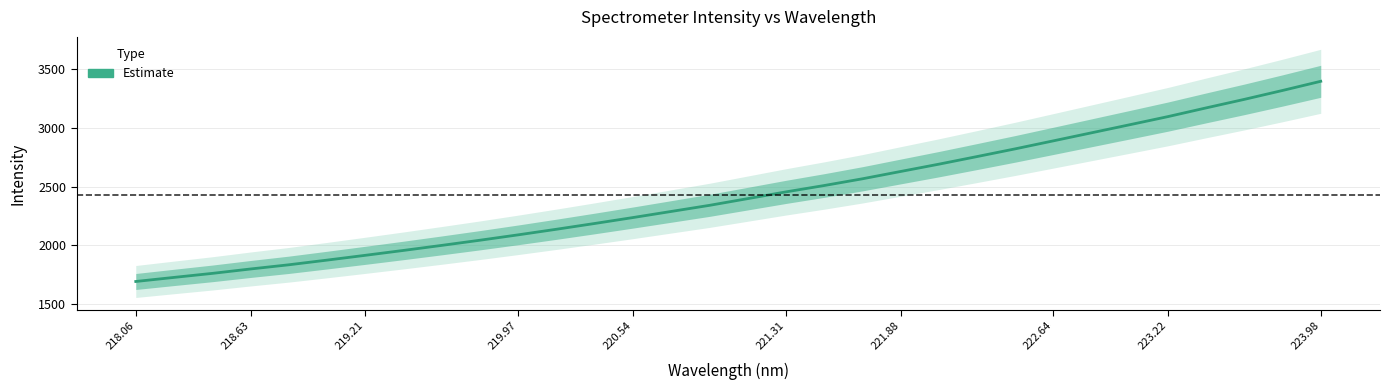

What is the difference between the maximum and second lowest values?

1663.7